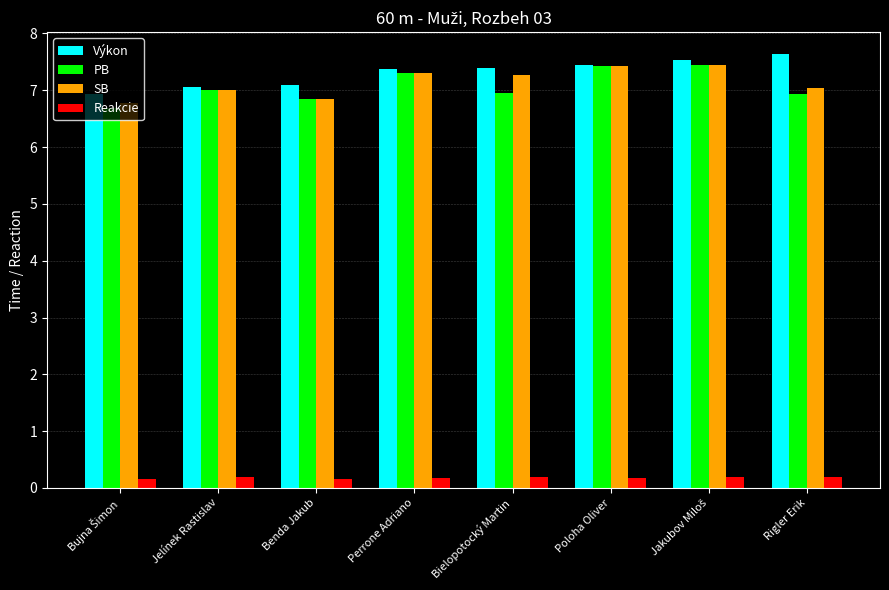

At how many categories does at least one series exceed 1?

8